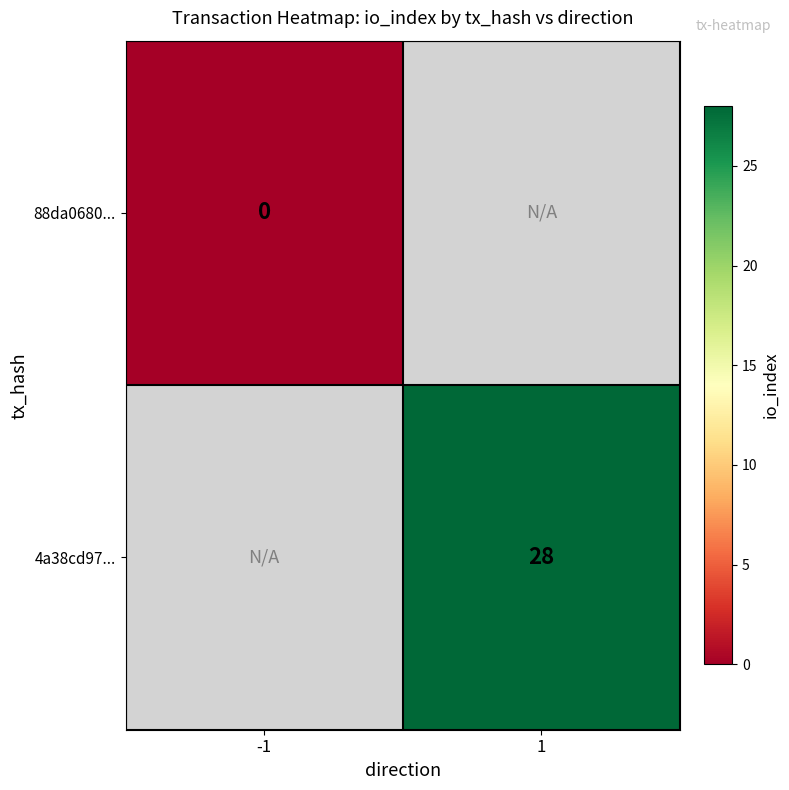

Is it true that 4a38cd97... equals 45 at 1?

False